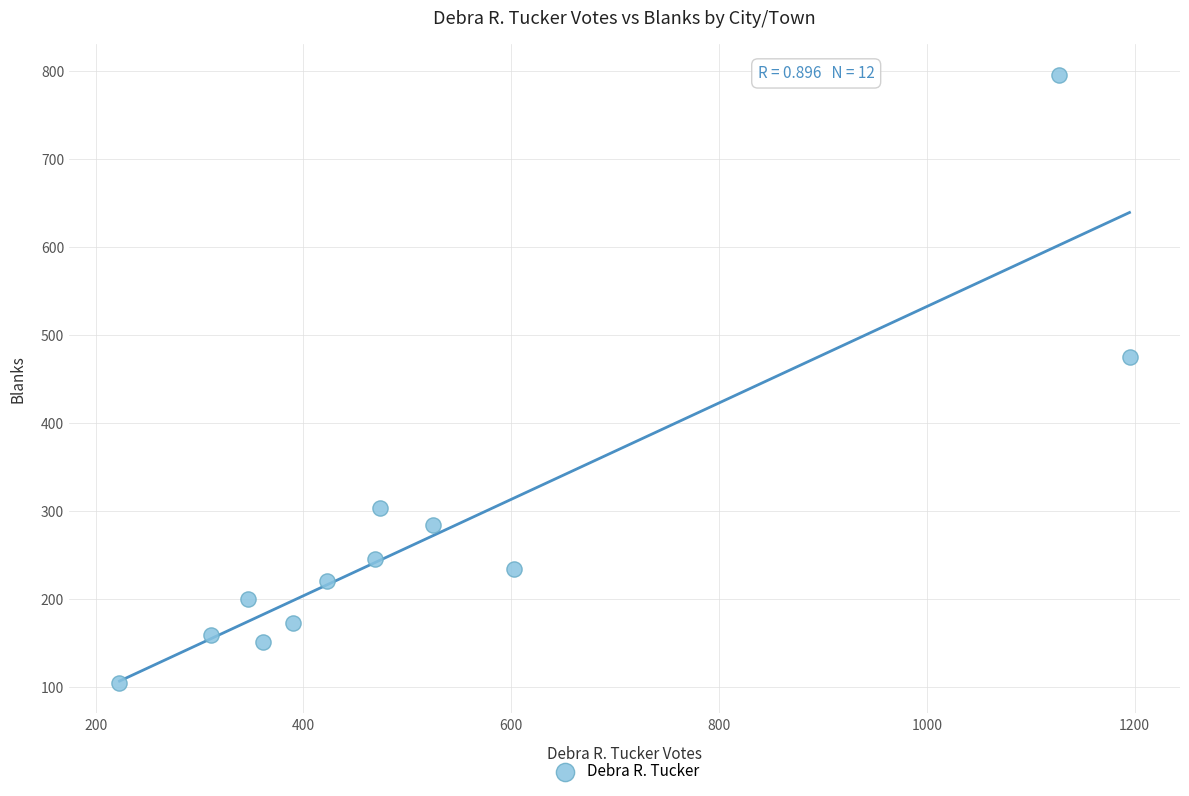

What Y value in the scatter plot is closest to 450?

475